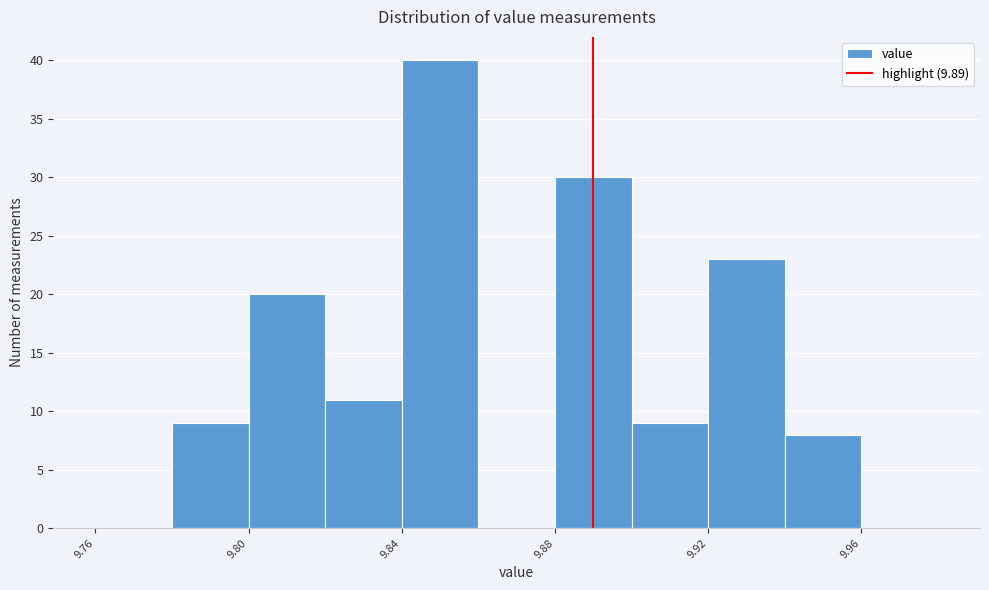

Which range on the x-axis has the tallest bar?

9.84 to 9.86